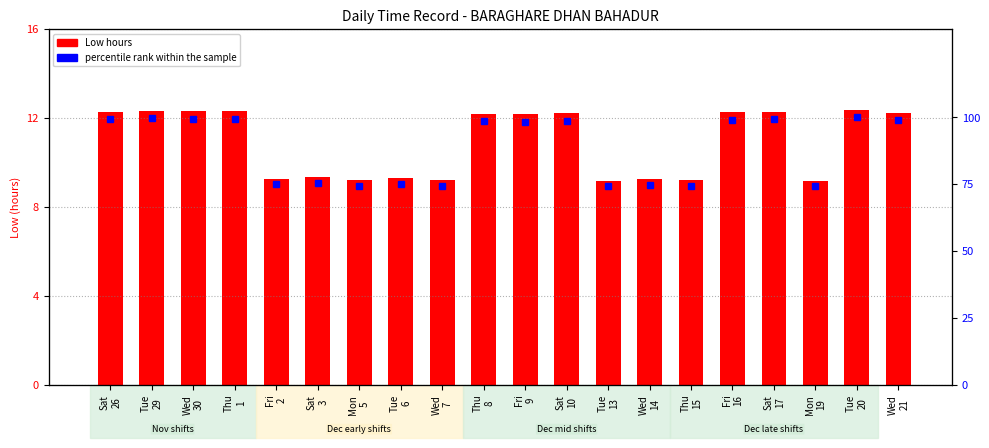

What is the sum of the percentile rank within the sample values at Wed
21 and Tue
20?

198.9